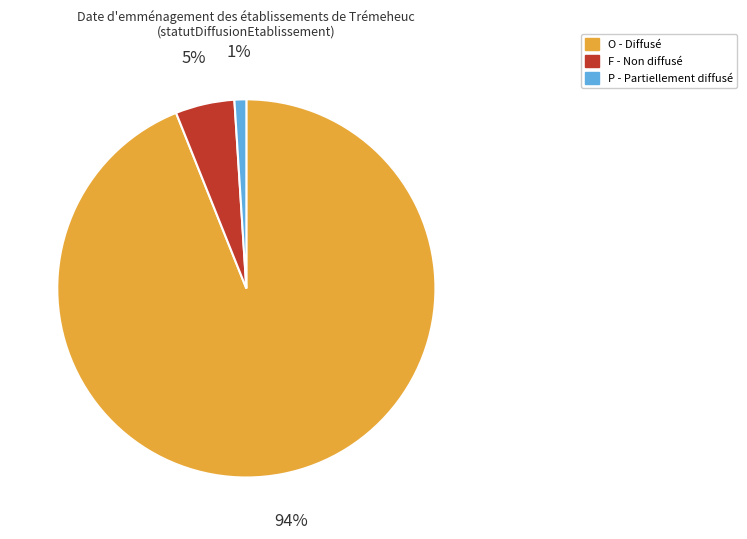

Combined, do F and P account for over 50%?

No